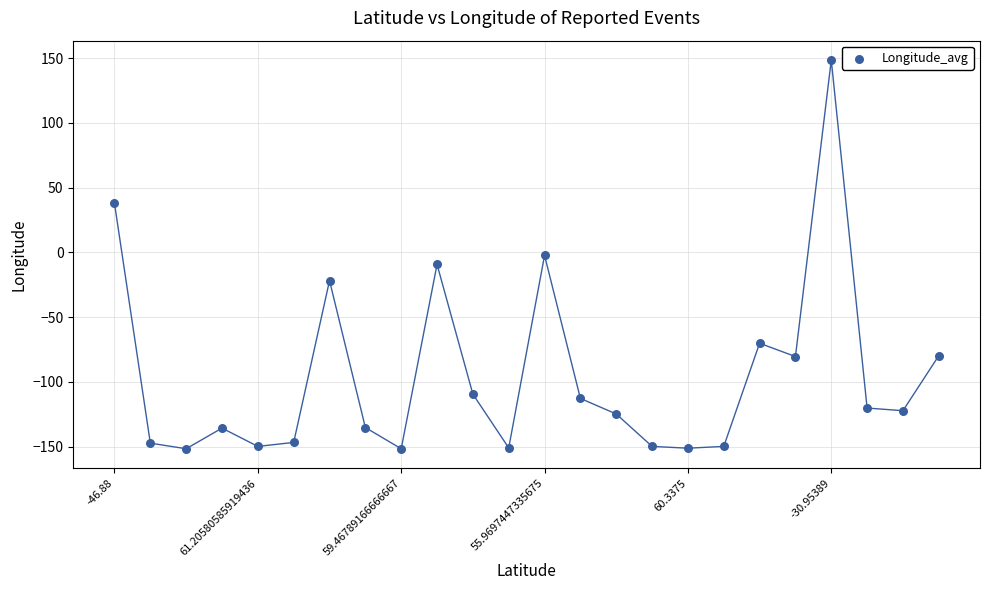

What is the range of Y values (max minus min)?

300.1